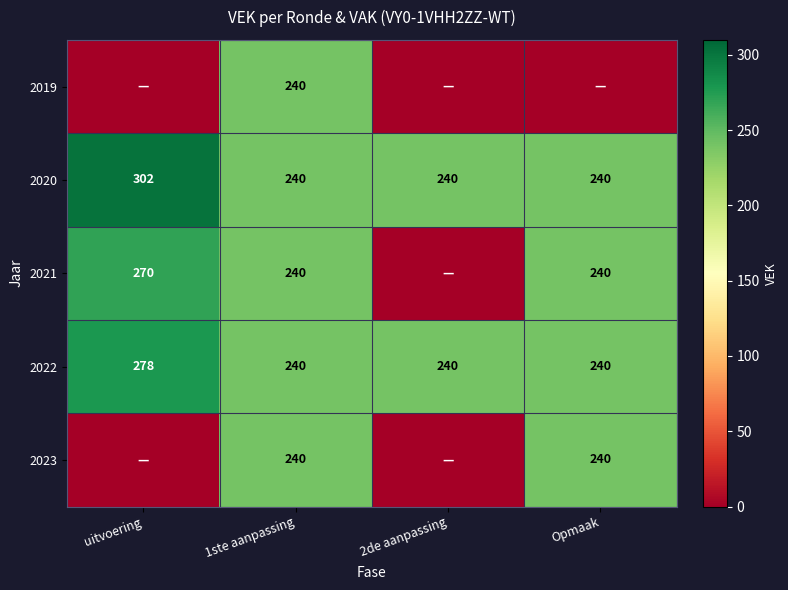

Which has a higher value, 2de aanpassing or 1ste aanpassing?

1ste aanpassing